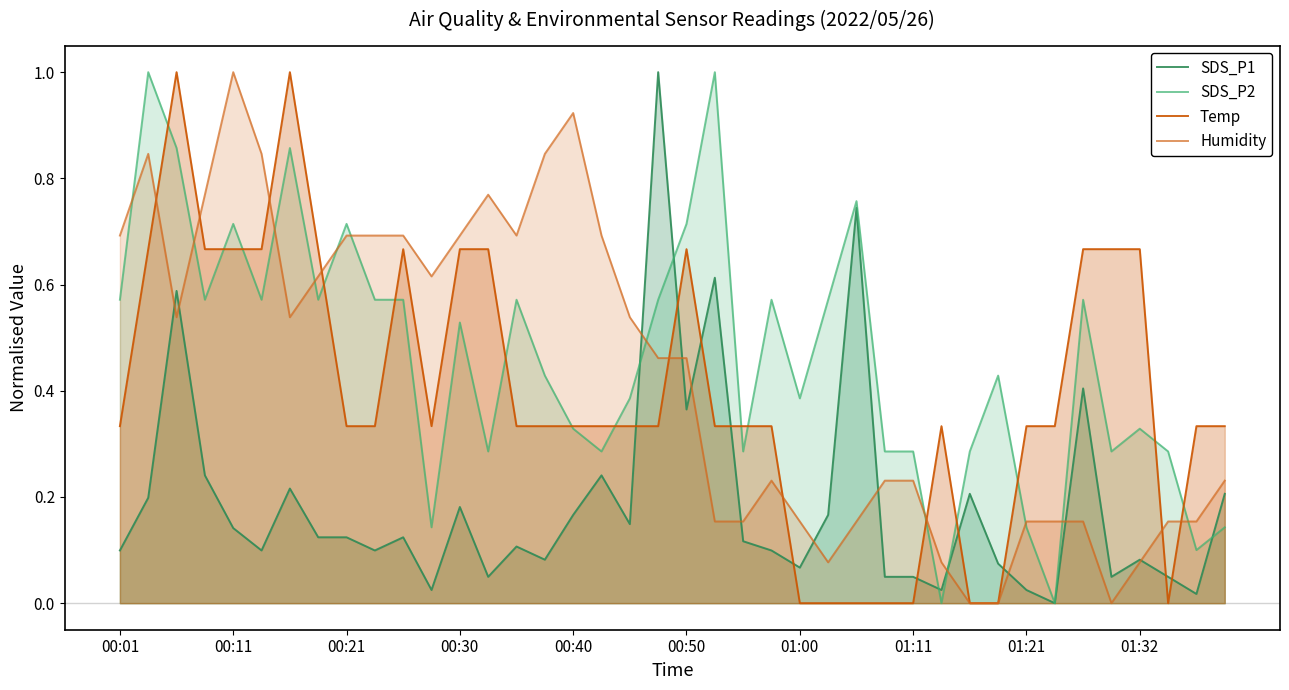

What is the difference between the second highest and second lowest values in the SDS_P1 series?

0.7